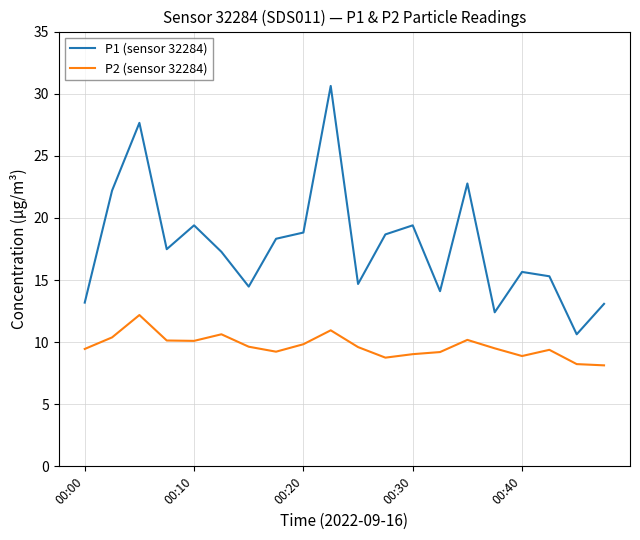

Rank the series by their maximum value, from lowest to highest.

P2 (sensor 32284), P1 (sensor 32284)